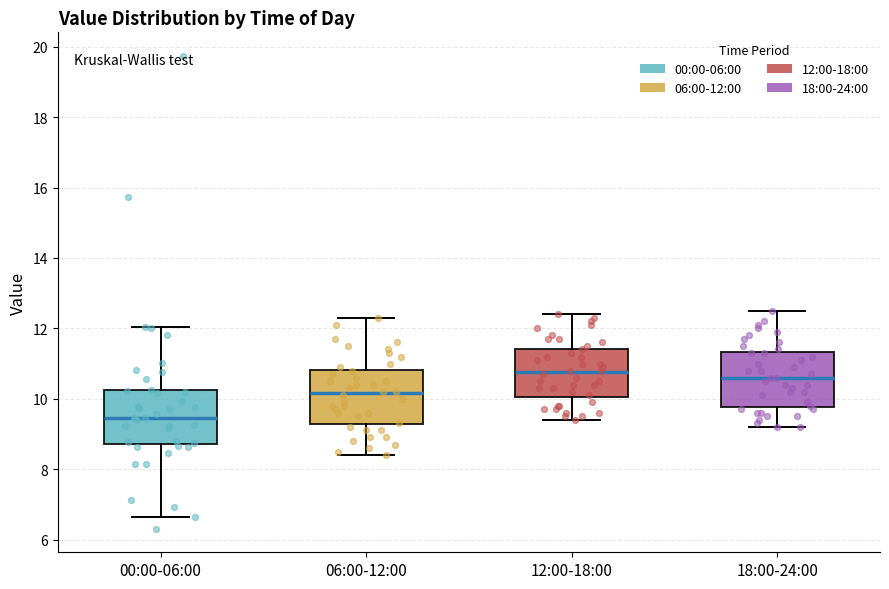

Reading left to right, transcribe this box plot: for each box, give where its median line is, the range the box spans, and where its two whiskers end, as read against the y-axis. The values are not printed on the chart, so give them approximately, as read against the axis.

00:00-06:00: median 9.4, box 8.8 to 10.2, whiskers 6.6 to 12.0
06:00-12:00: median 10.2, box 9.2 to 10.8, whiskers 8.4 to 12.4
12:00-18:00: median 10.8, box 10.0 to 11.4, whiskers 9.4 to 12.4
18:00-24:00: median 10.6, box 9.8 to 11.4, whiskers 9.2 to 12.6